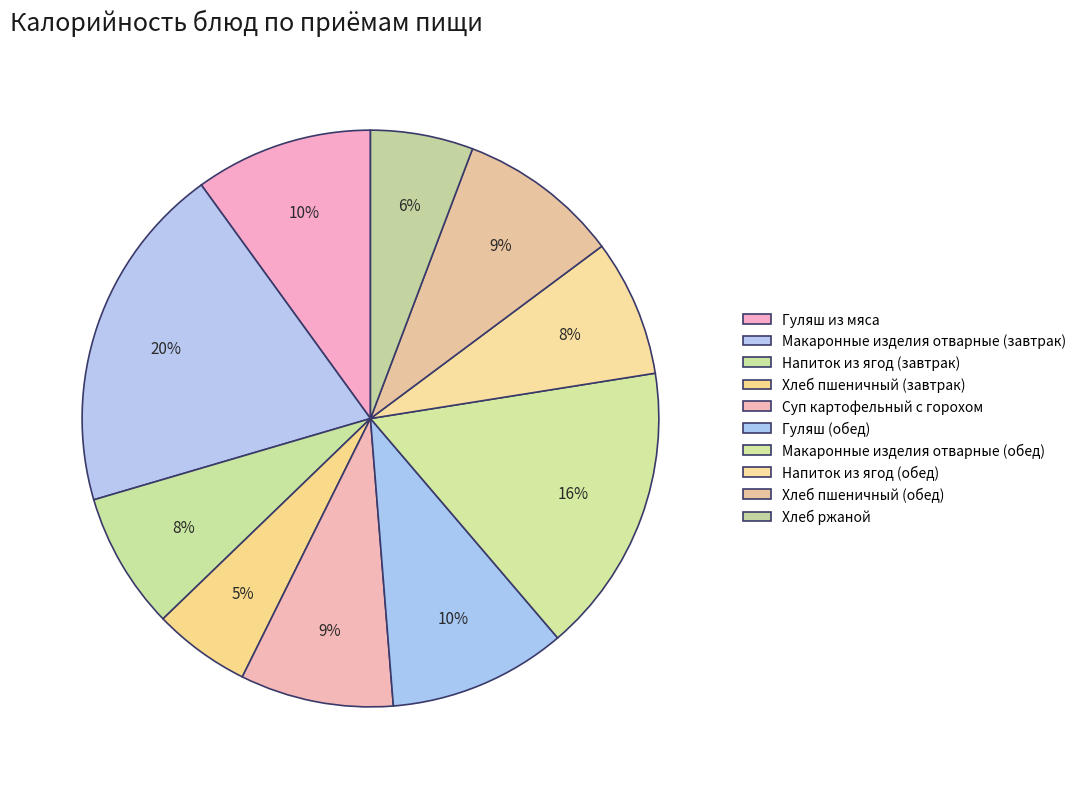

Combined, what portion of the pie is Напиток из ягод (завтрак) and Хлеб пшеничный (завтрак)?

13.1%